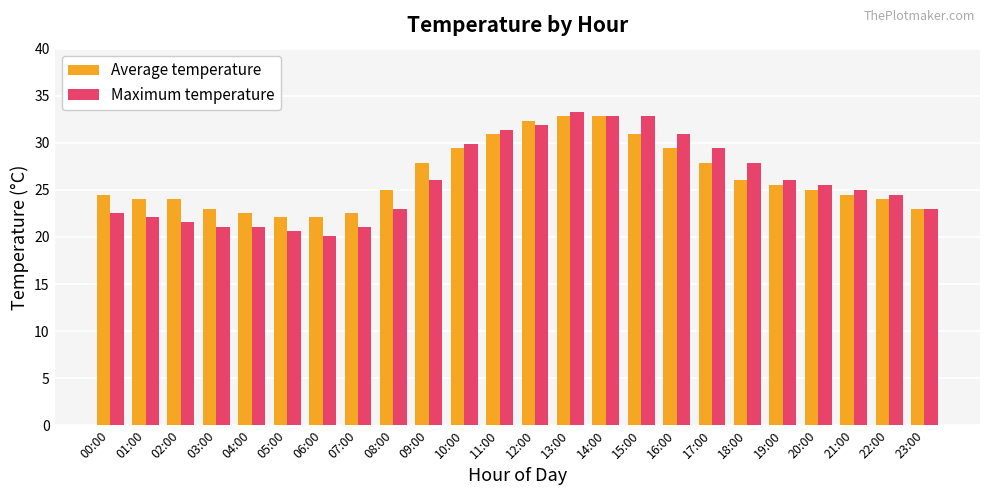

Count the number of categories in the chart.

24